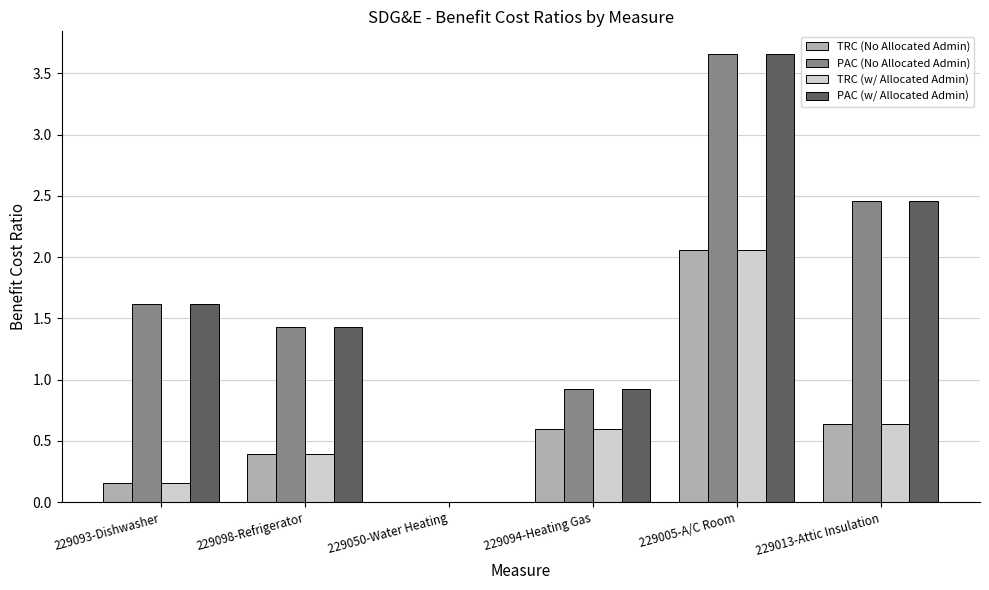

What is the total value across all series at 229093-Dishwasher?

3.5